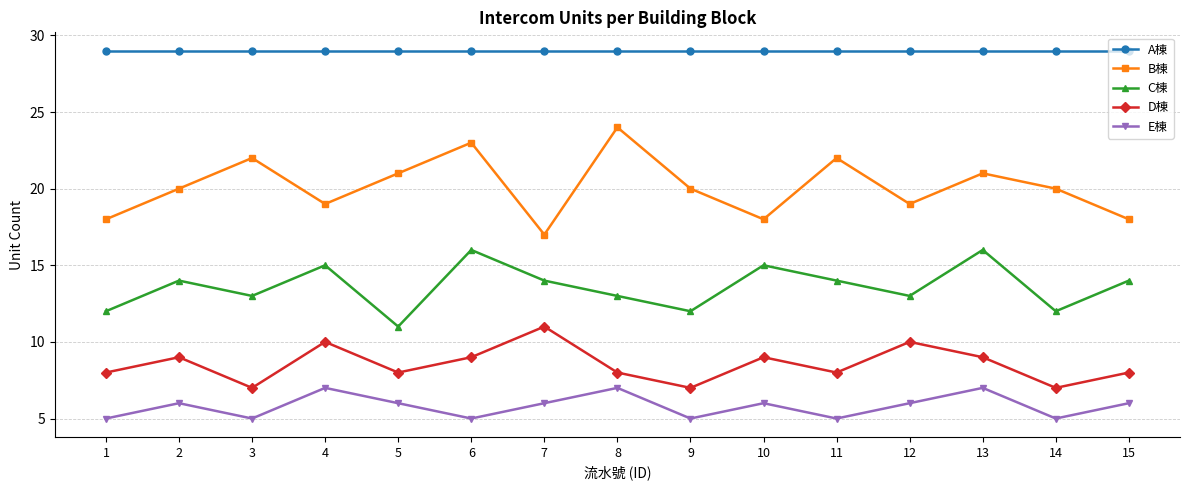

Which series has the largest range (max minus min)?

B棟